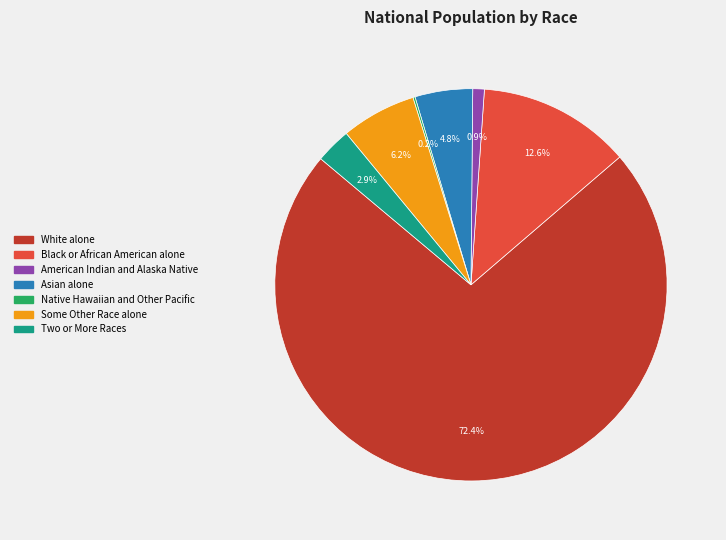

What portion of the pie excludes Black or African American alone?

87.4%